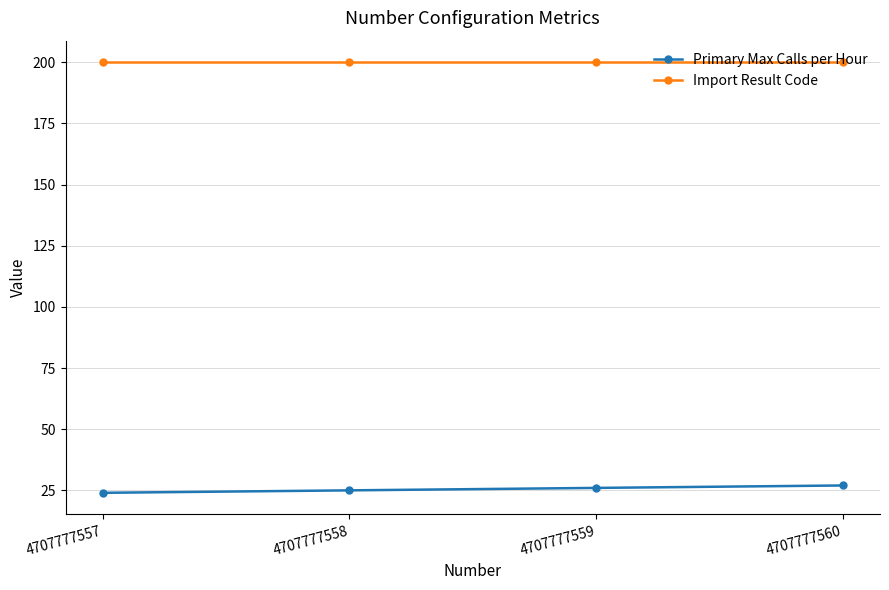

True or false: Import Result Code and Primary Max Calls per Hour cross at least once.

False